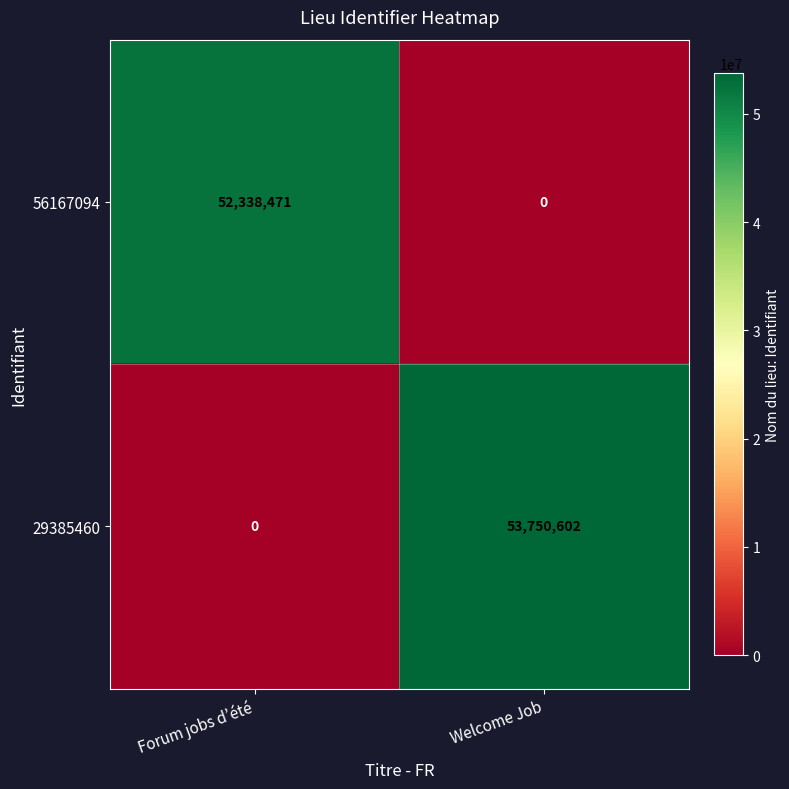

What is the average value of the 56167094 series?

26169236